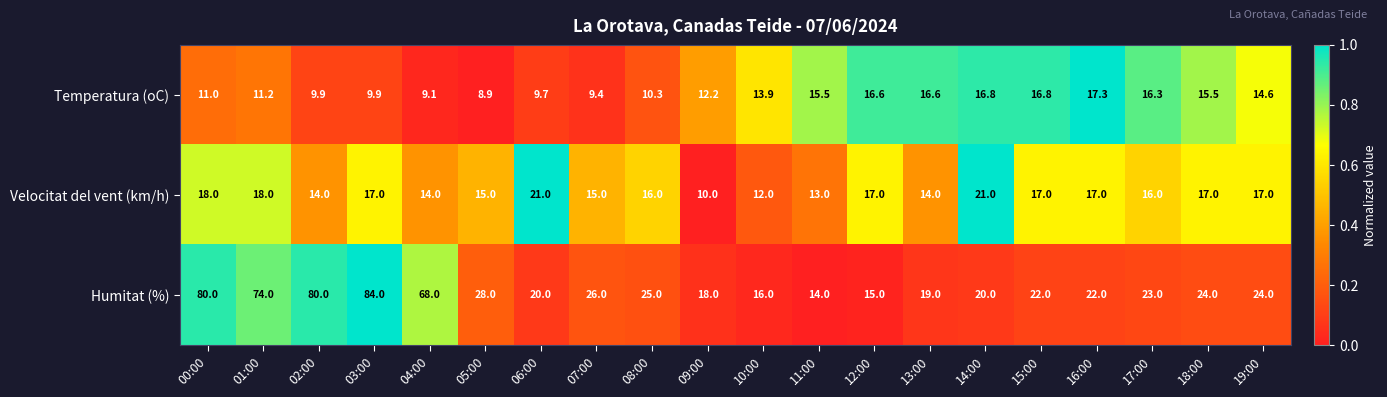

Rank the series by their maximum value, from highest to lowest.

Humitat (%), Velocitat del vent (km/h), Temperatura (oC)